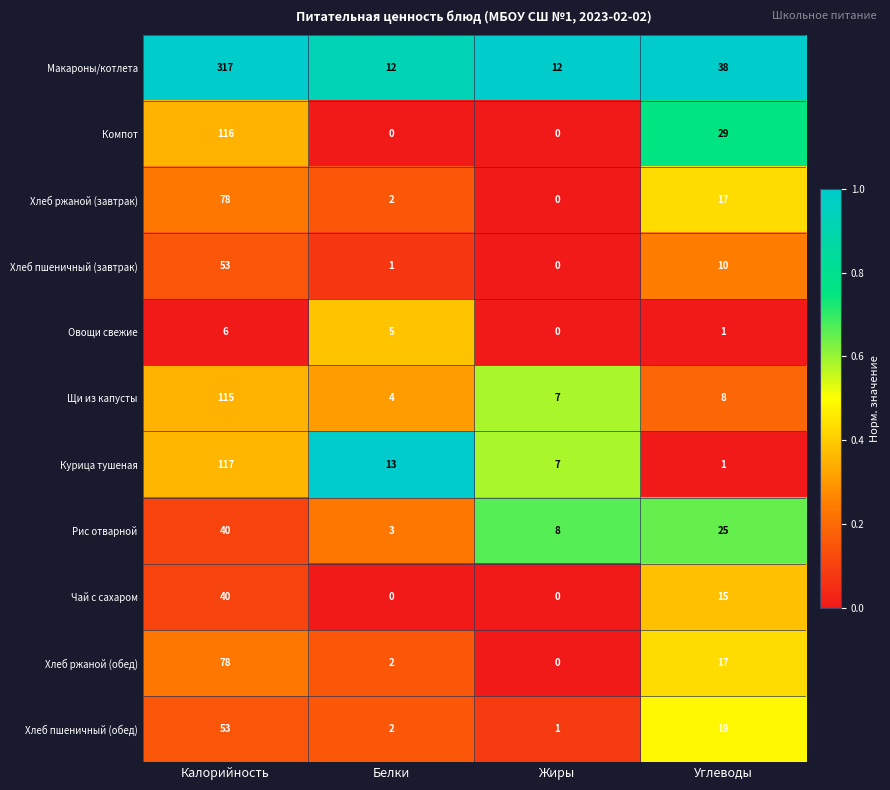

Which category has the lowest value in the Рис отварной series?

Белки